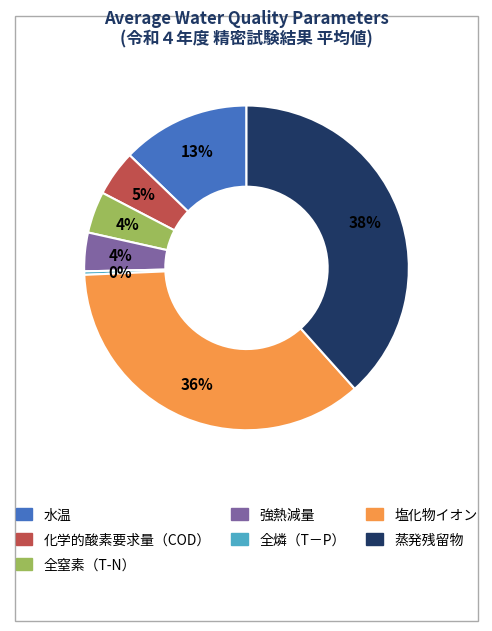

To the nearest percent, what percentage of the pie is 強熱減量?

4%